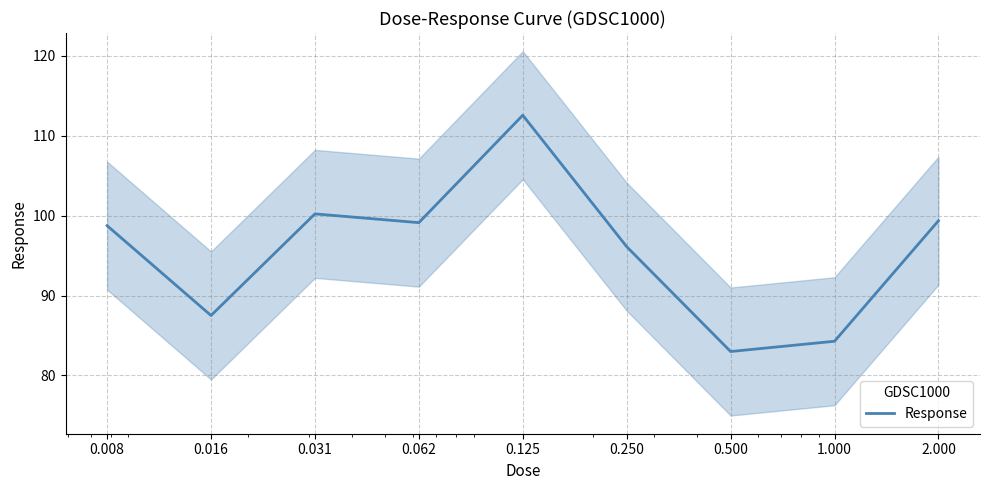

Reading left to right, transcribe all the data shown in this chart.

98.7	87.5	100.2	99.1	112.5	96.1	83.0	84.3	99.3